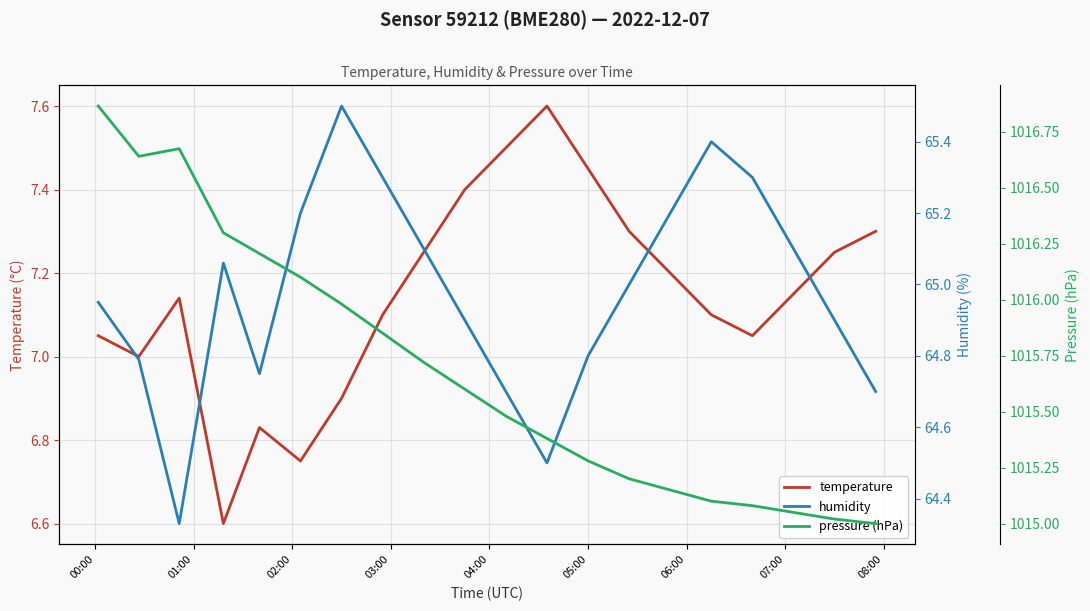

True or false: temperature and humidity intersect in this chart.

False